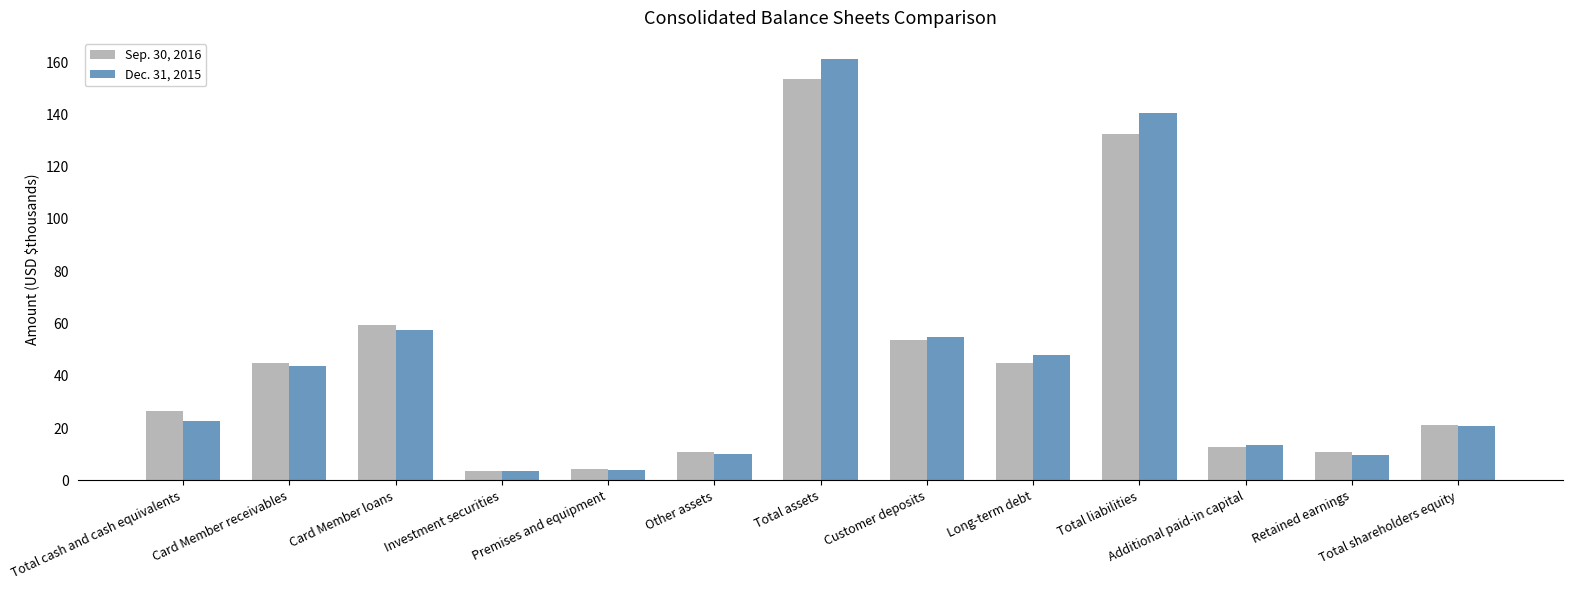

How many groups of bars are there?

13